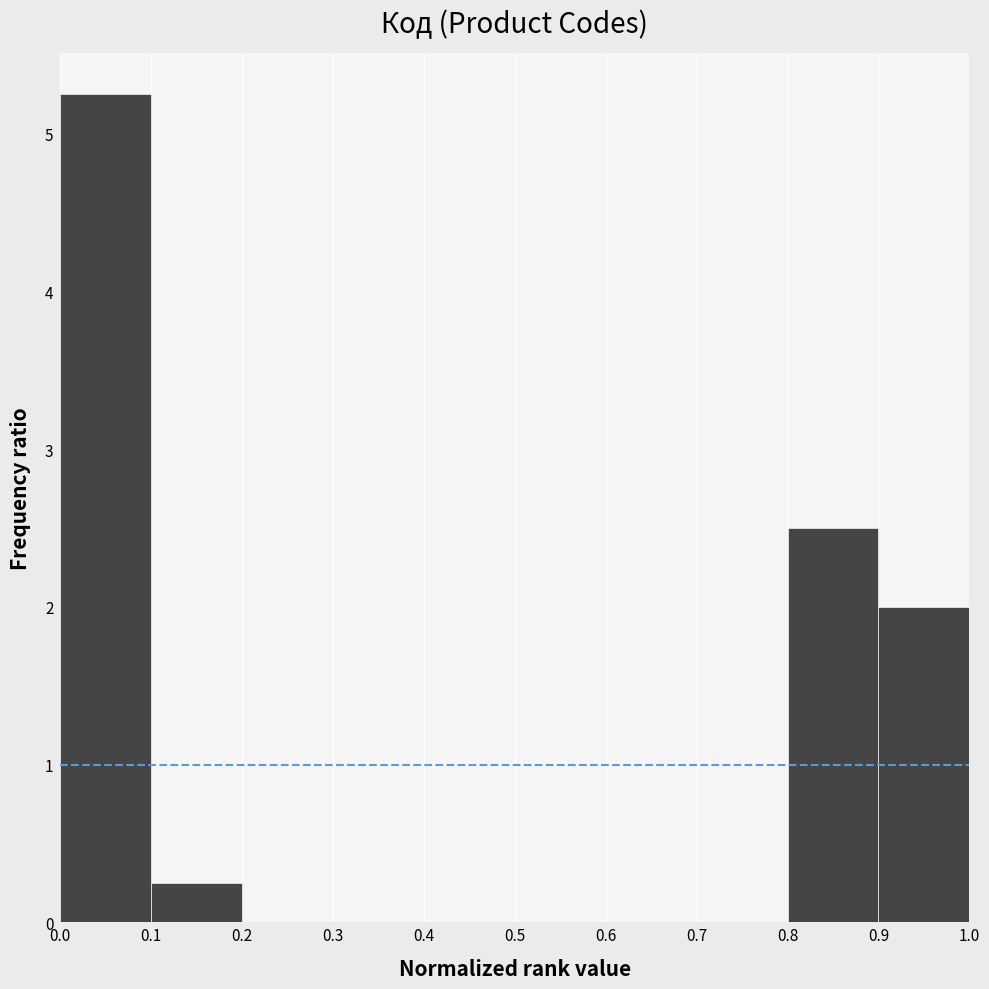

Which range on the x-axis has the tallest bar?

0.0 to 0.1